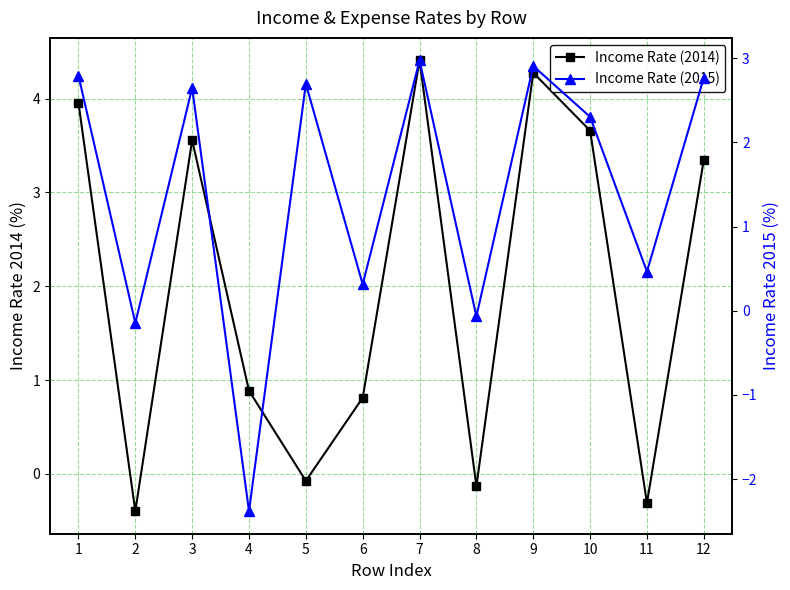

How many values in Income Rate (2014) are below zero?

4